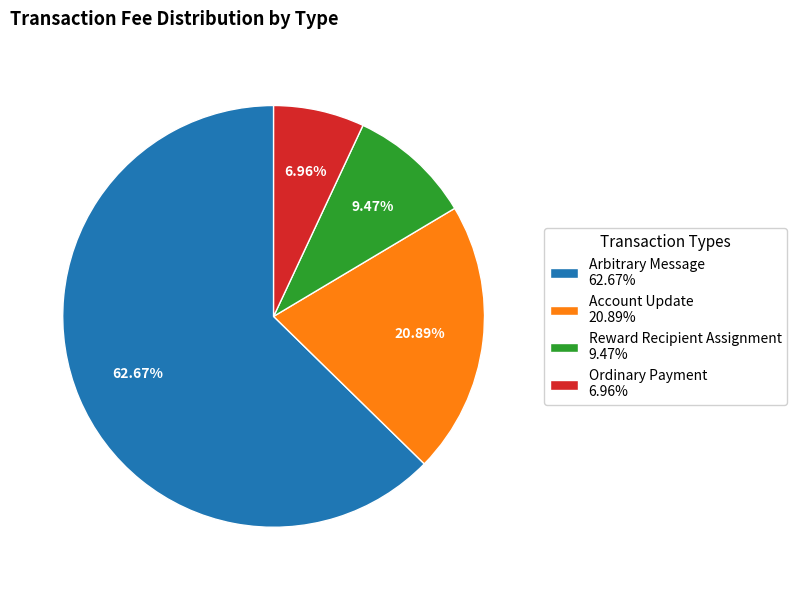

To the nearest percent, what is the difference between the Reward Recipient Assignment and Account Update slice percentages?

11%